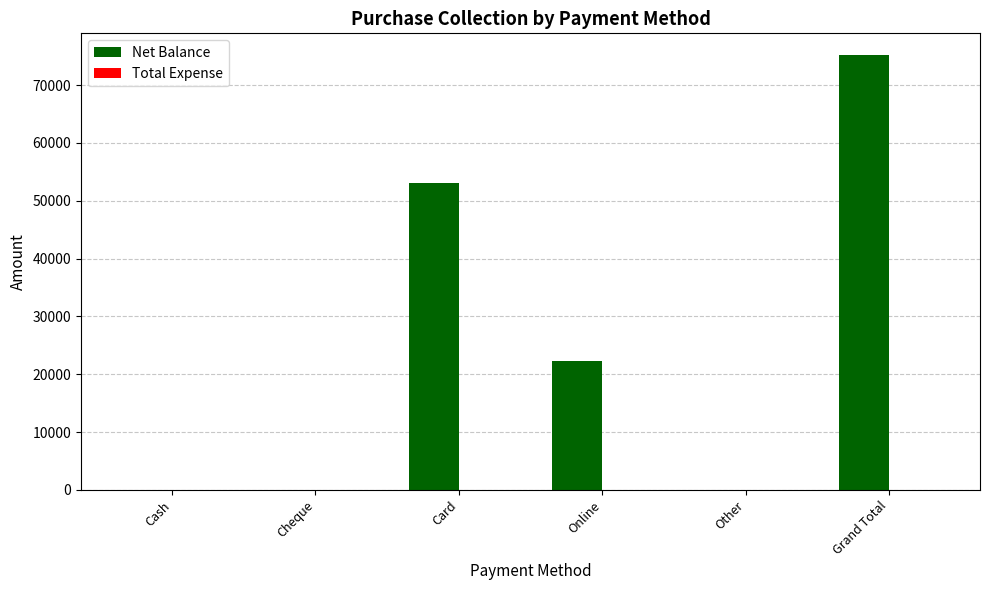

How many categories are shown in the chart?

6